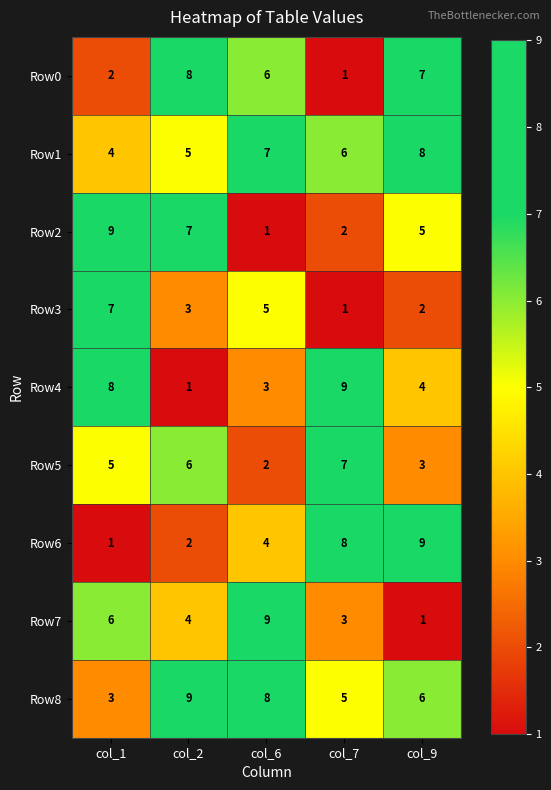

The value of Row2 at col_9 is 7. True or false?

False